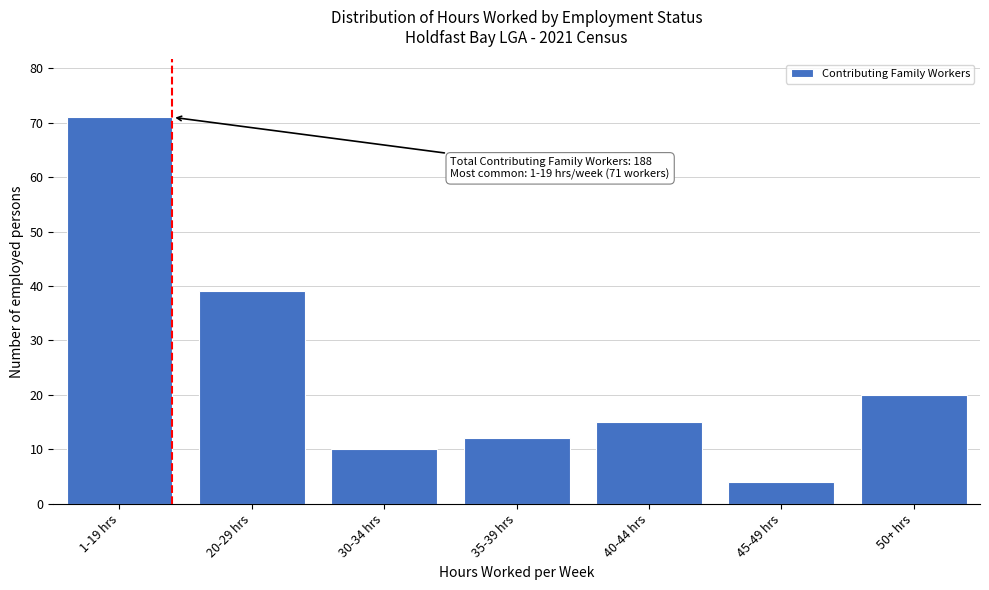

Reading right to left, what are all the values shown in this chart?

20	4	15	12	10	39	71